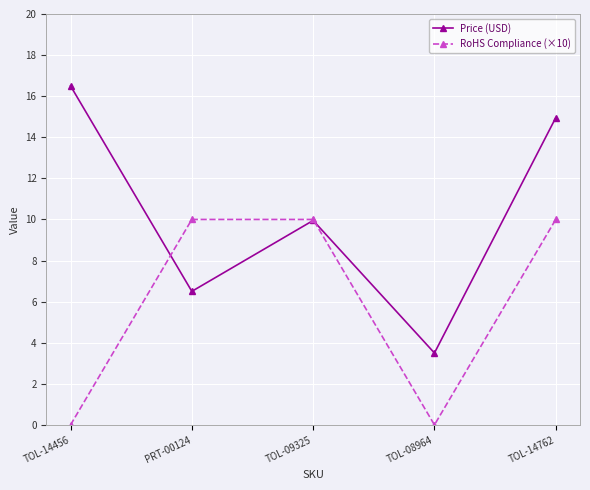

Rank the categories by Price (USD) value from highest to lowest.

TOL-14456, TOL-14762, TOL-09325, PRT-00124, TOL-08964